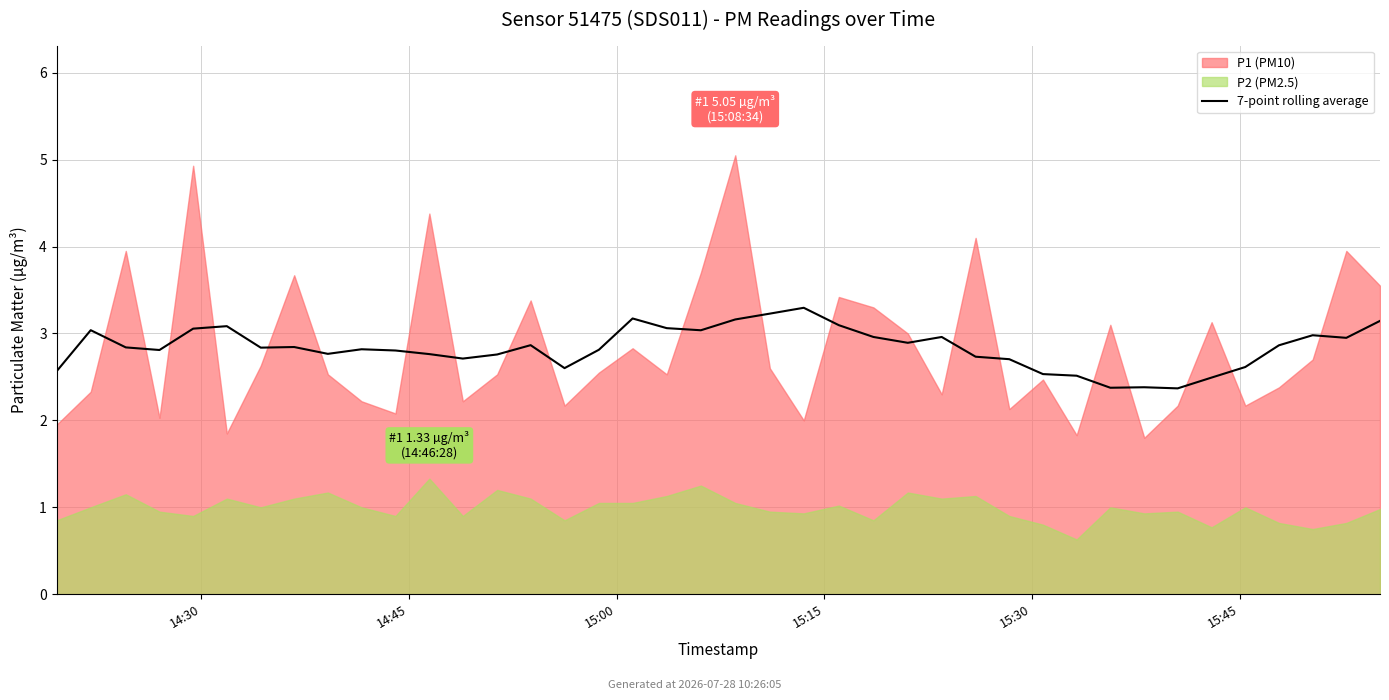

What is the sum of the values at 27 and 15:30?

5.8